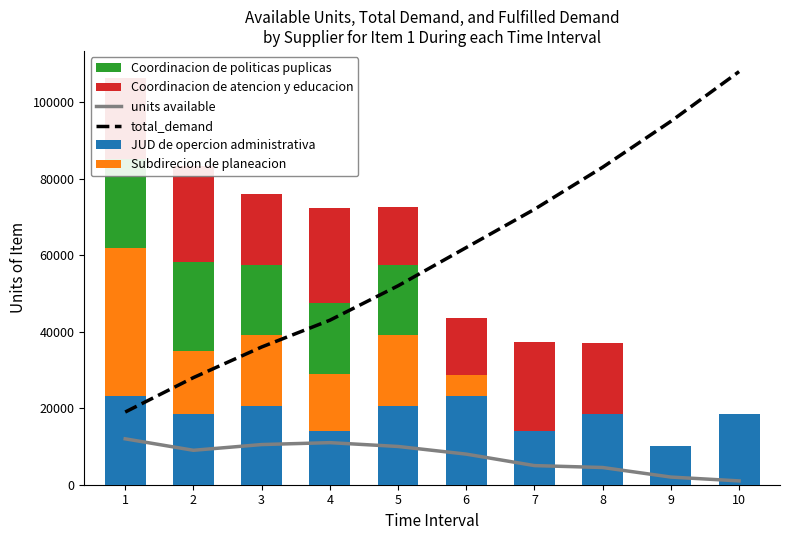

How many values in the total_demand series exceed 62000?

4